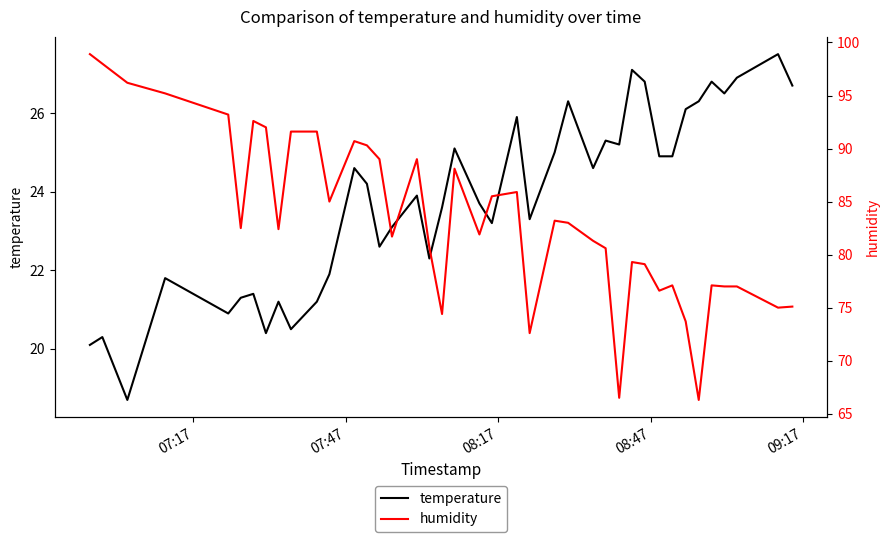

How many lines are shown in the chart?

2